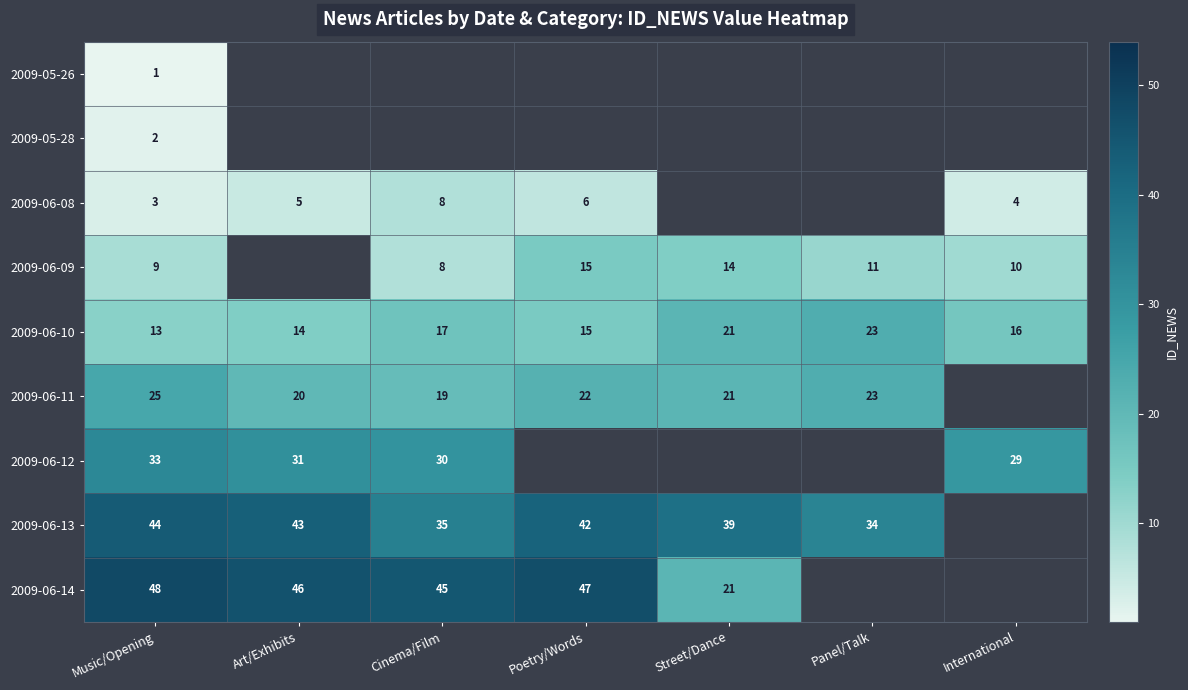

The 2009-05-28 series shows 1 at Music/Opening. True or false?

False